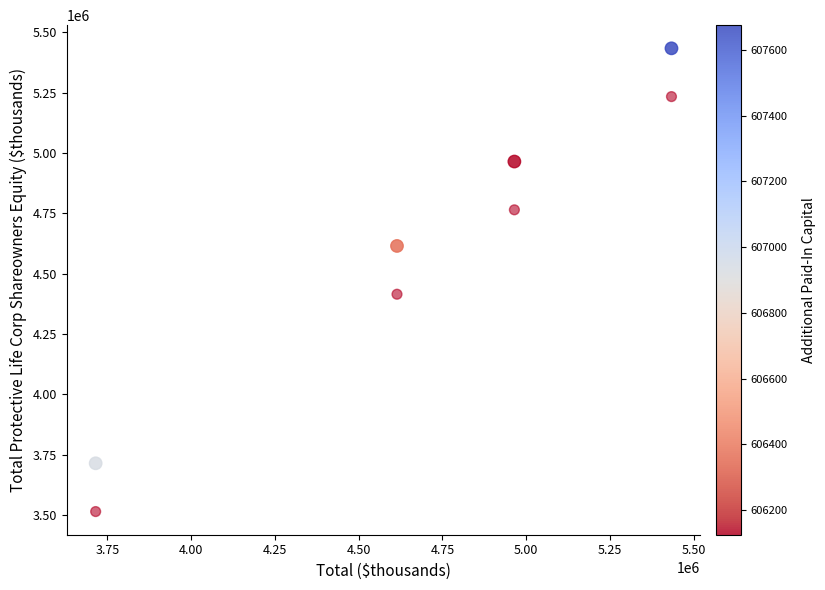

Across all series, what Y value is closest to 4474352?

4415183